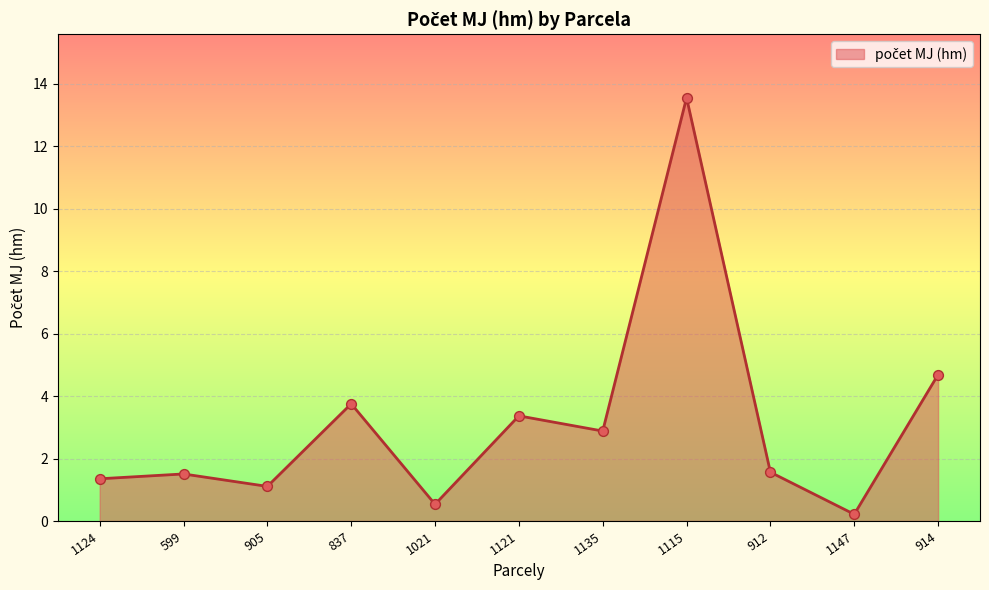

What is the ratio of the value at 912 to the value at 905?

1.4